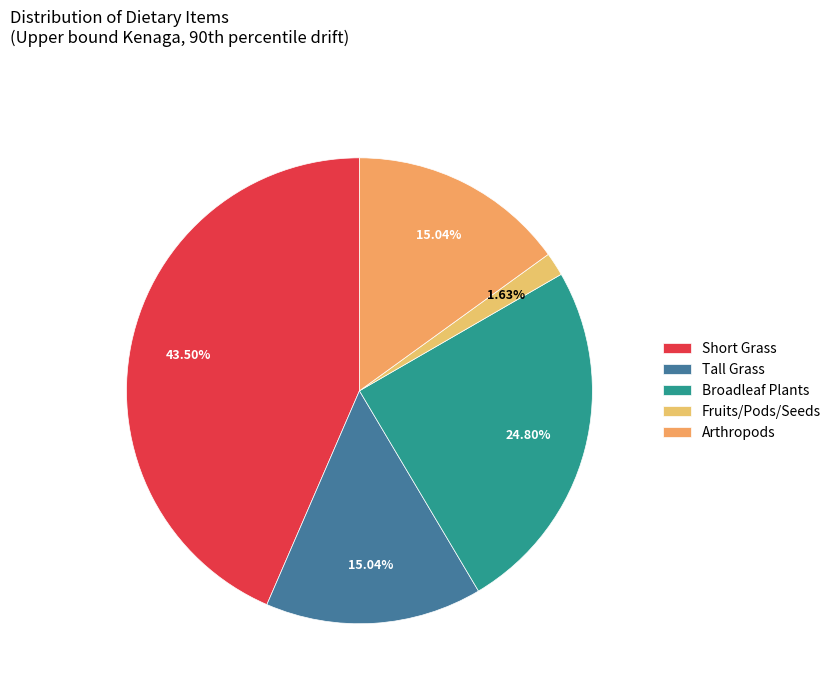

What percentage is the Short Grass slice, to the nearest percent?

43%